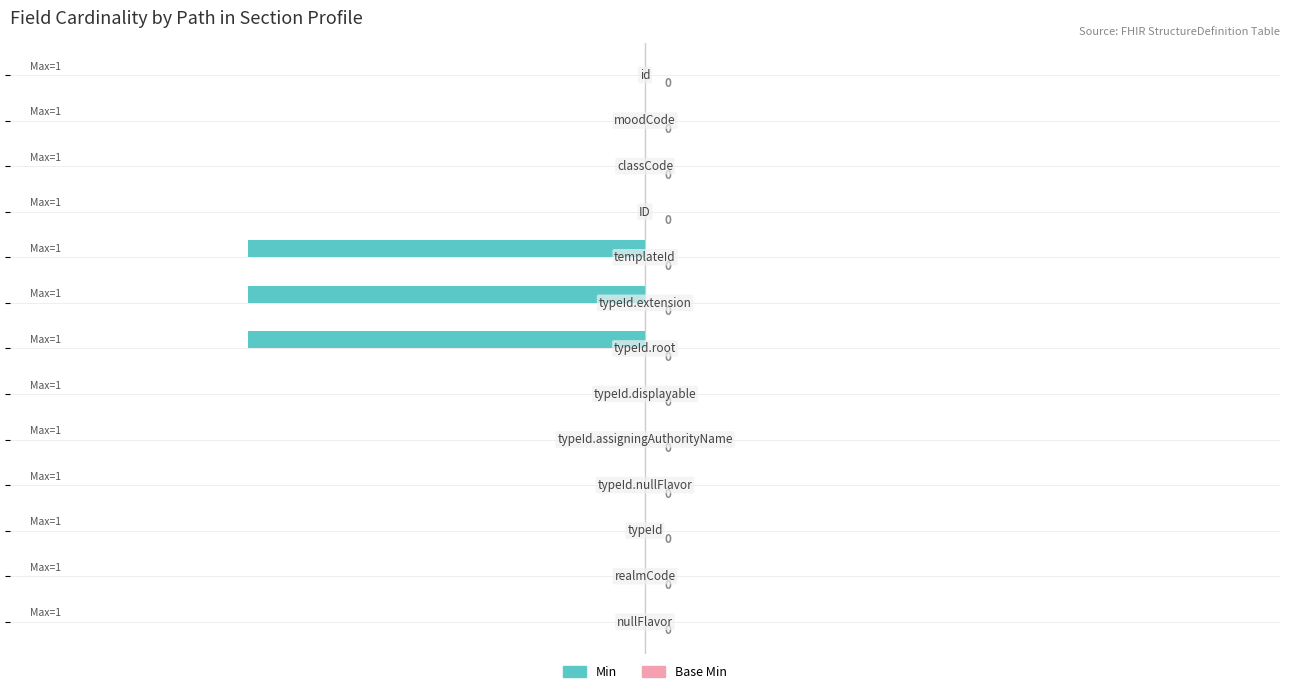

How many values are between 0 and 1?

10